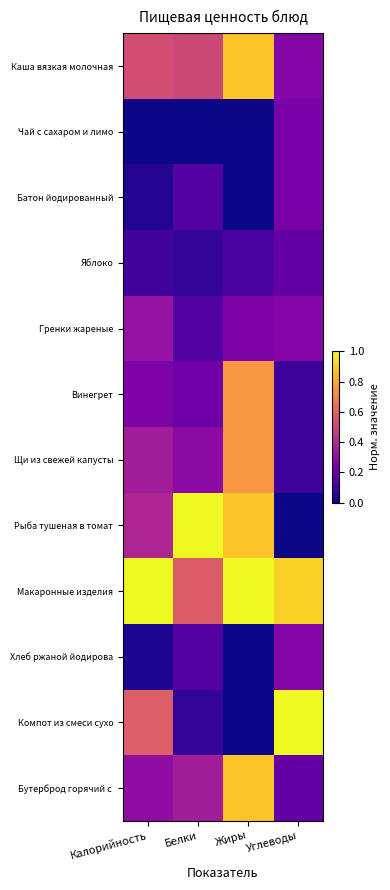

What is the total value across all series at Белки?

3.5